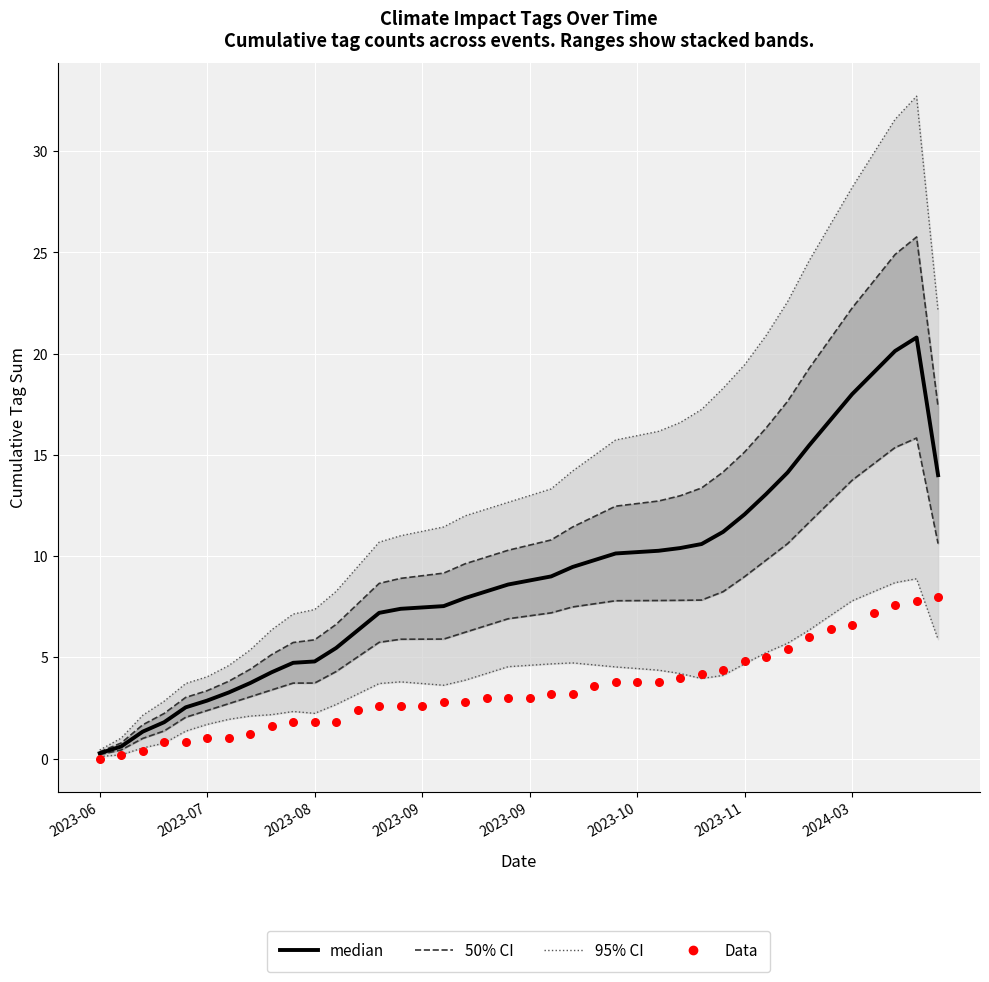

Which series has the largest total across all categories?

95% CI